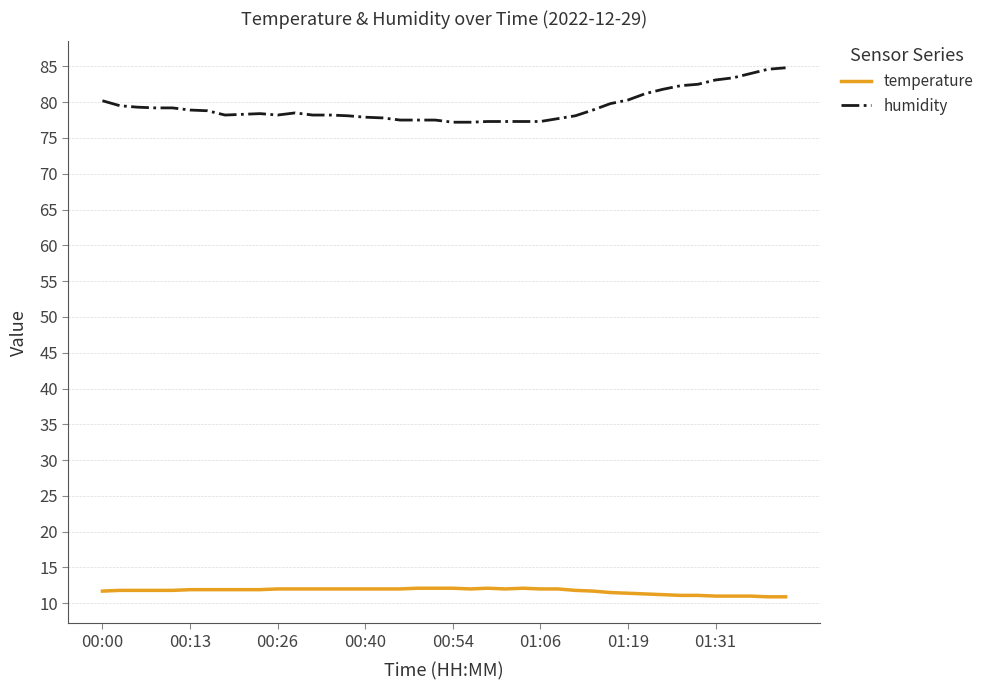

What is the difference between the maximum and minimum values in the humidity series?

7.6